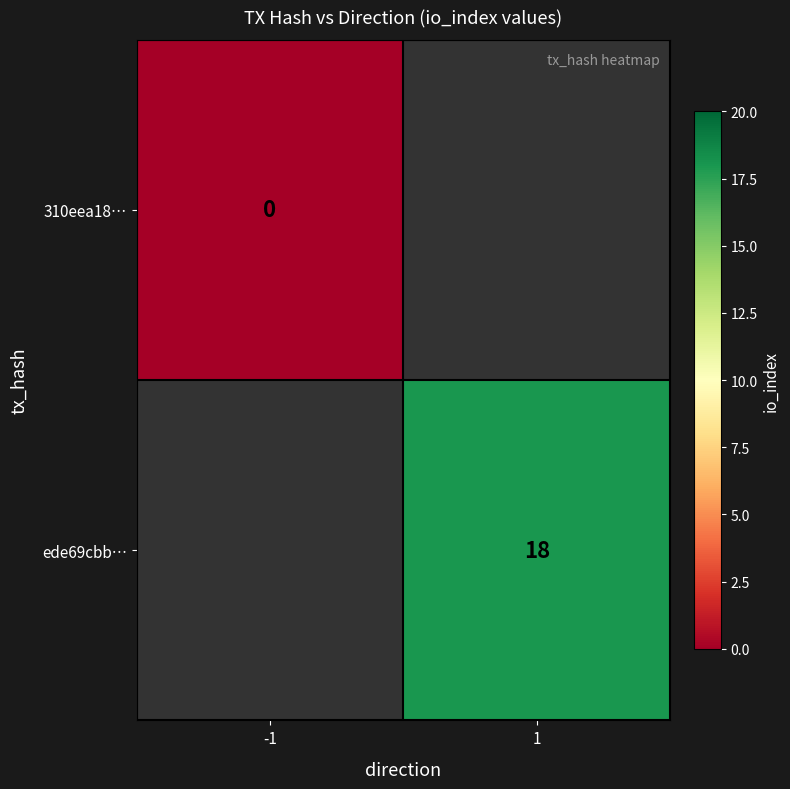

Is the value of 310eea18… at -1 greater than the value of ede69cbb… at 1?

No